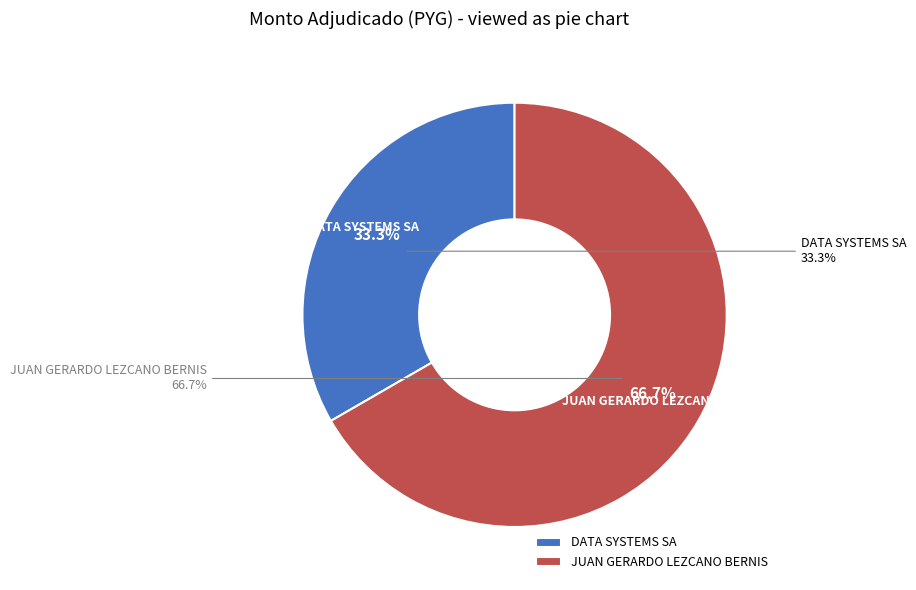

The DATA SYSTEMS SA slice represents 41% of the pie. True or false?

False